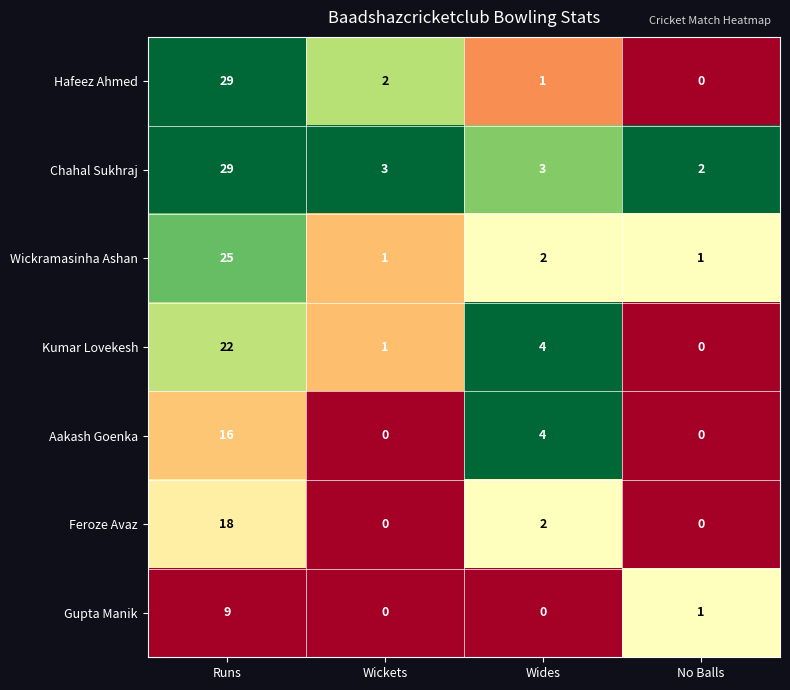

Reading left to right, list all the values displayed in this chart.

Hafeez Ahmed: Runs=29	Wickets=2	Wides=1	No Balls=0
Chahal Sukhraj: Runs=29	Wickets=3	Wides=3	No Balls=2
Wickramasinha Ashan: Runs=25	Wickets=1	Wides=2	No Balls=1
Kumar Lovekesh: Runs=22	Wickets=1	Wides=4	No Balls=0
Aakash Goenka: Runs=16	Wickets=0	Wides=4	No Balls=0
Feroze Avaz: Runs=18	Wickets=0	Wides=2	No Balls=0
Gupta Manik: Runs=9	Wickets=0	Wides=0	No Balls=1